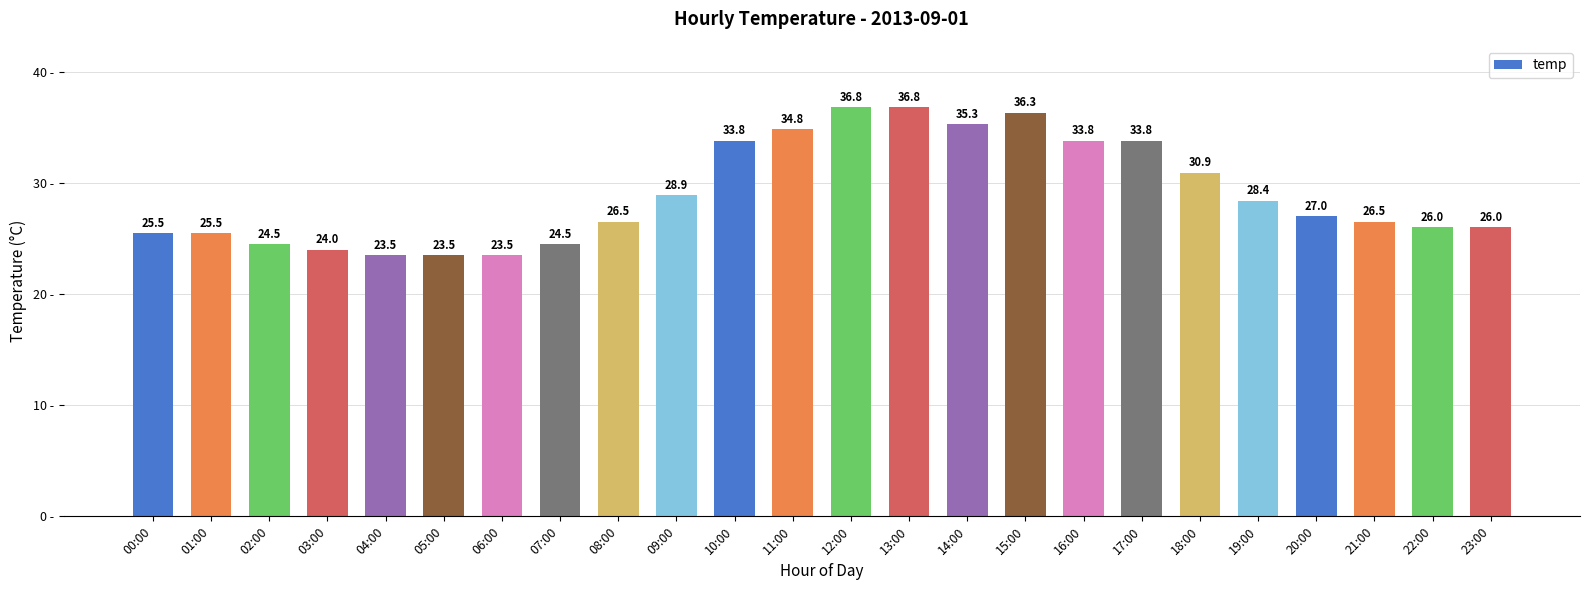

What is the label of the 9th bar from the right?

15:00